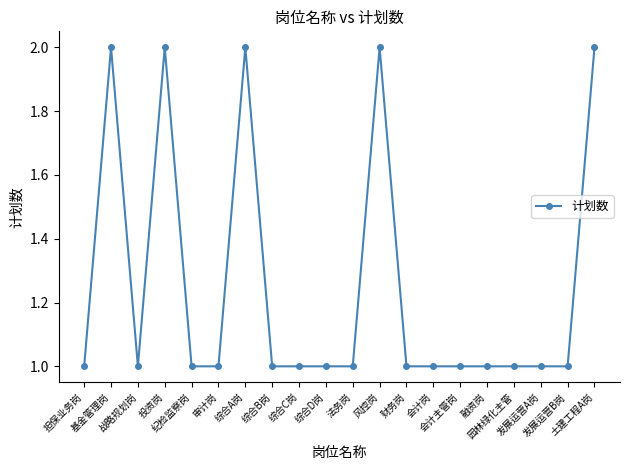

Reading left to right, extract all data points from this chart.

1	2	1	2	1	1	2	1	1	1	1	2	1	1	1	1	1	1	1	2